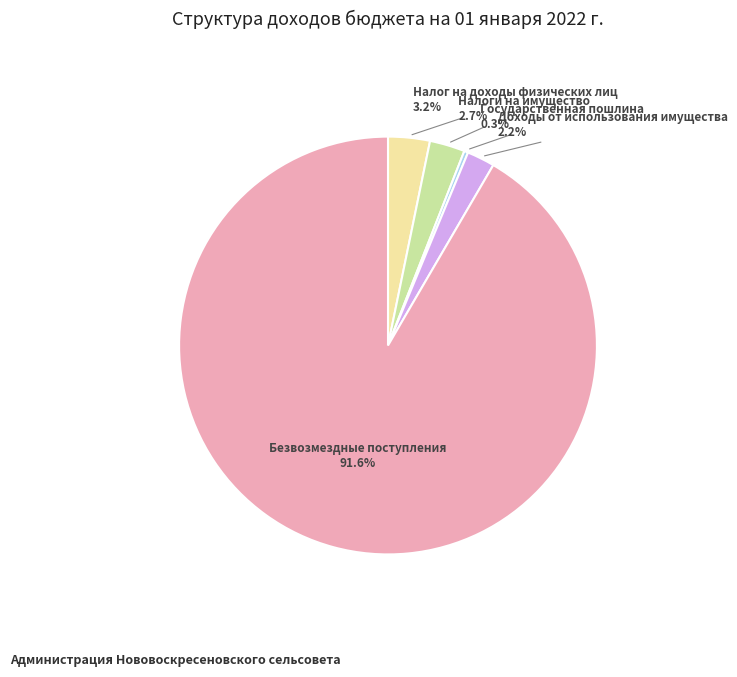

The Безвозмездные поступления slice represents 92% of the pie. True or false?

True